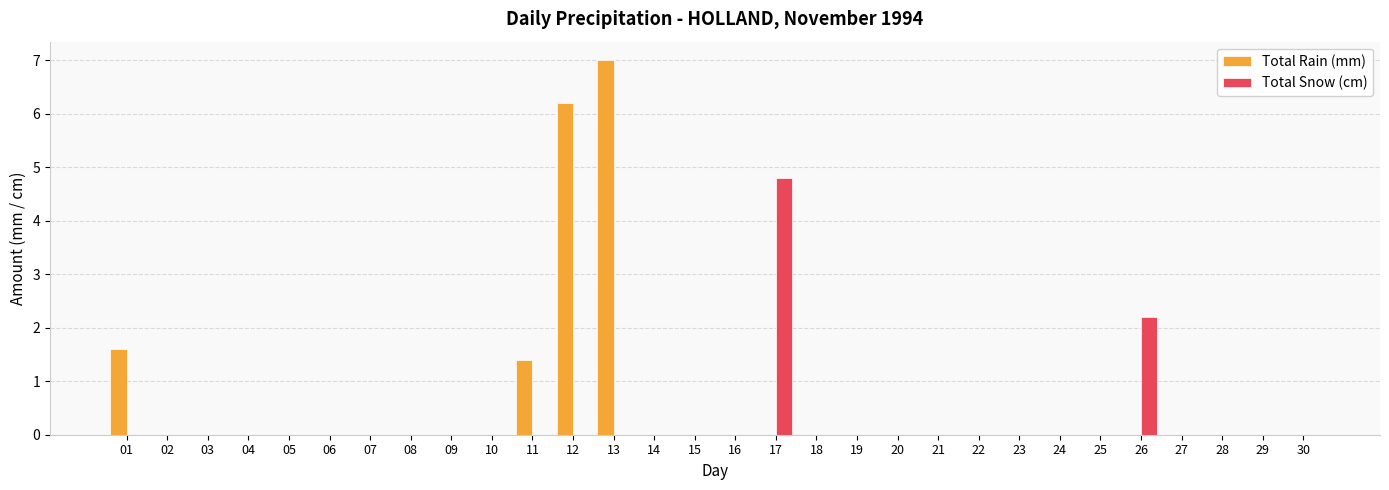

Which category has the highest value across all series?

13